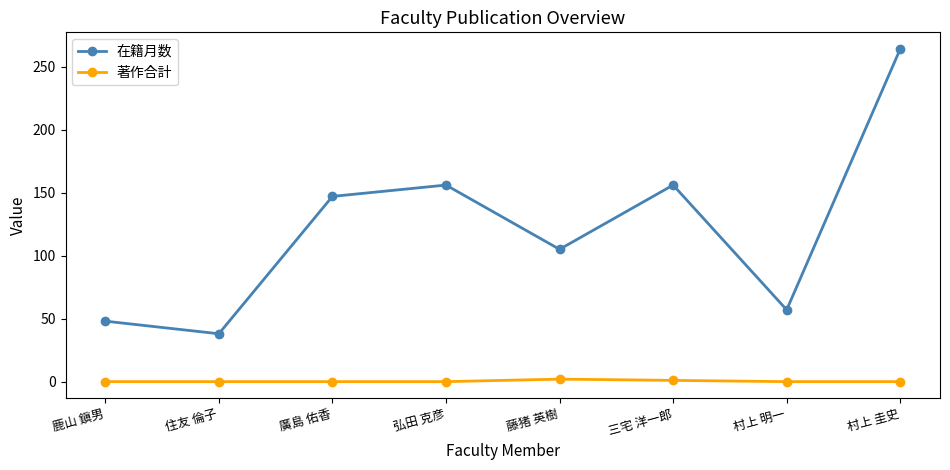

What is the label of the 7th point from the left?

村上 明一